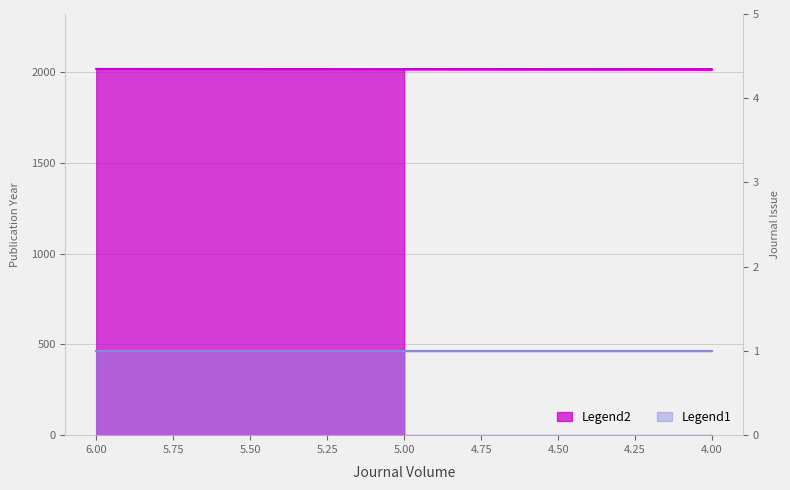

Does the chart have visible grid lines?

Yes